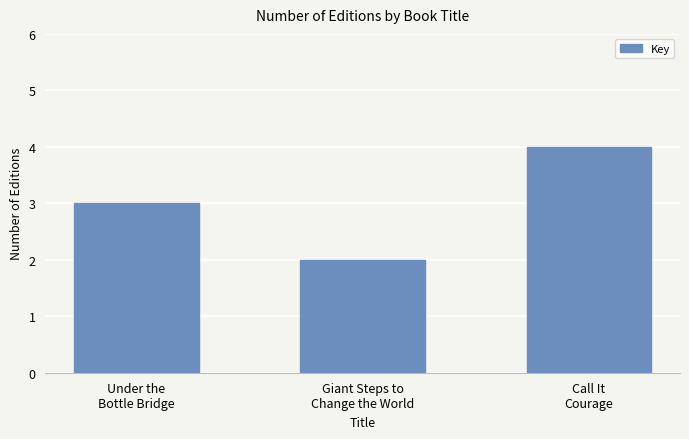

Reading left to right, list all the values displayed in this chart.

Under the
Bottle Bridge=3	Giant Steps to
Change the World=2	Call It
Courage=4